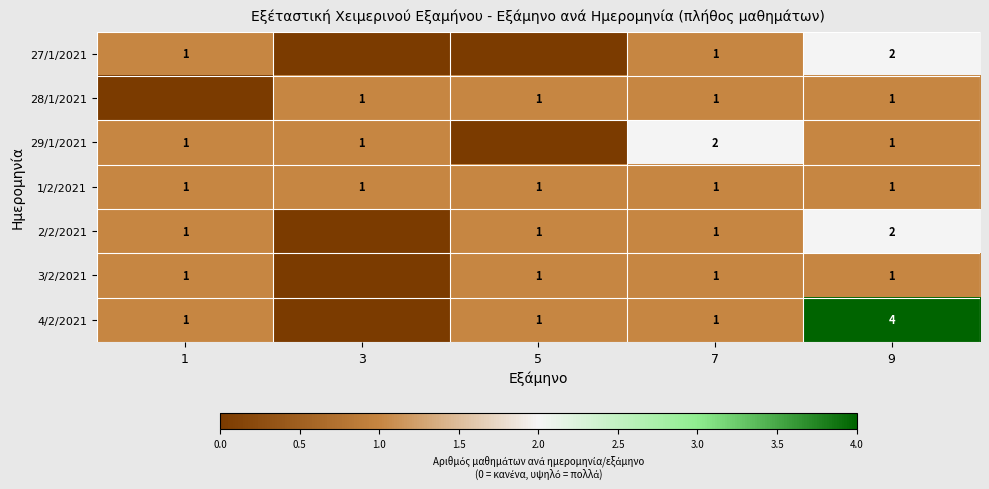

The value of 1/2/2021 at 5 is 1. True or false?

True